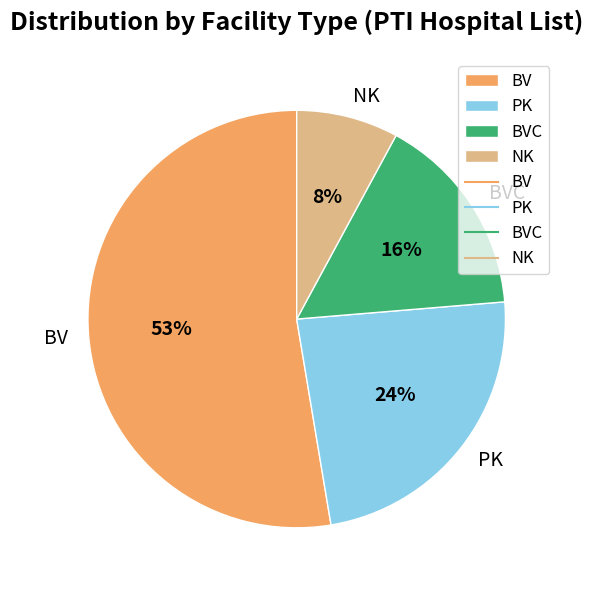

Do PK and BVC together represent more than half of the pie?

No